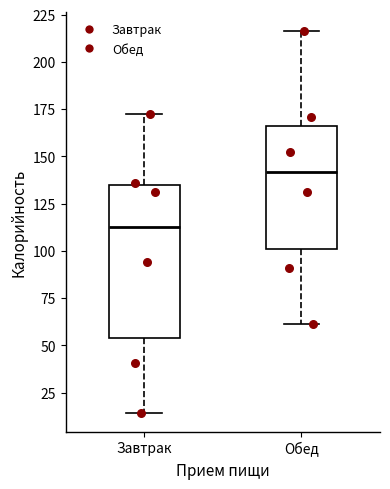

Comparing the boxes themselves (not the whiskers), which one is the tallest?

Завтрак